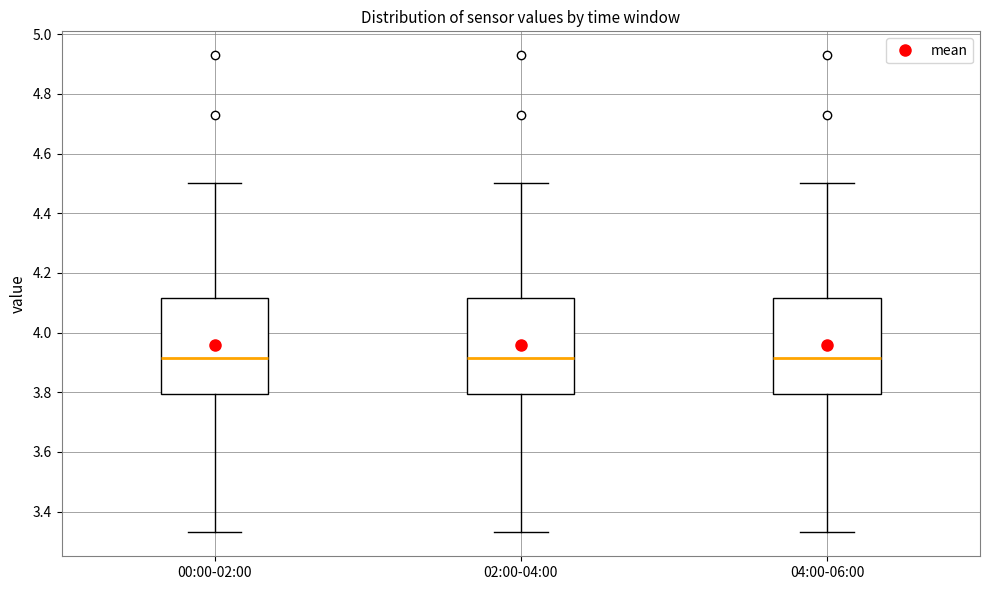

Reading left to right, transcribe this box plot: for each box, give where its median line is, the range the box spans, and where its two whiskers end, as read against the y-axis. The values are not printed on the chart, so give them approximately, as read against the axis.

00:00-02:00: median 3.92, box 3.80 to 4.12, whiskers 3.34 to 4.50
02:00-04:00: median 3.92, box 3.80 to 4.12, whiskers 3.34 to 4.50
04:00-06:00: median 3.92, box 3.80 to 4.12, whiskers 3.34 to 4.50